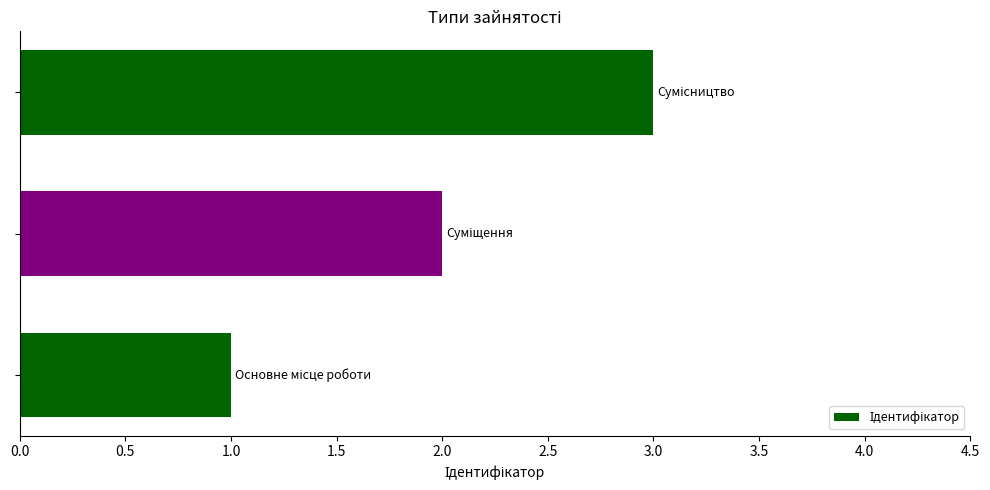

What is the sum of all values?

6